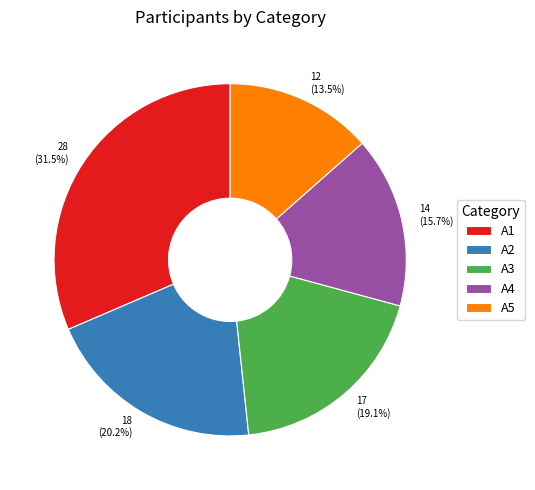

Is there a majority slice in this chart?

No